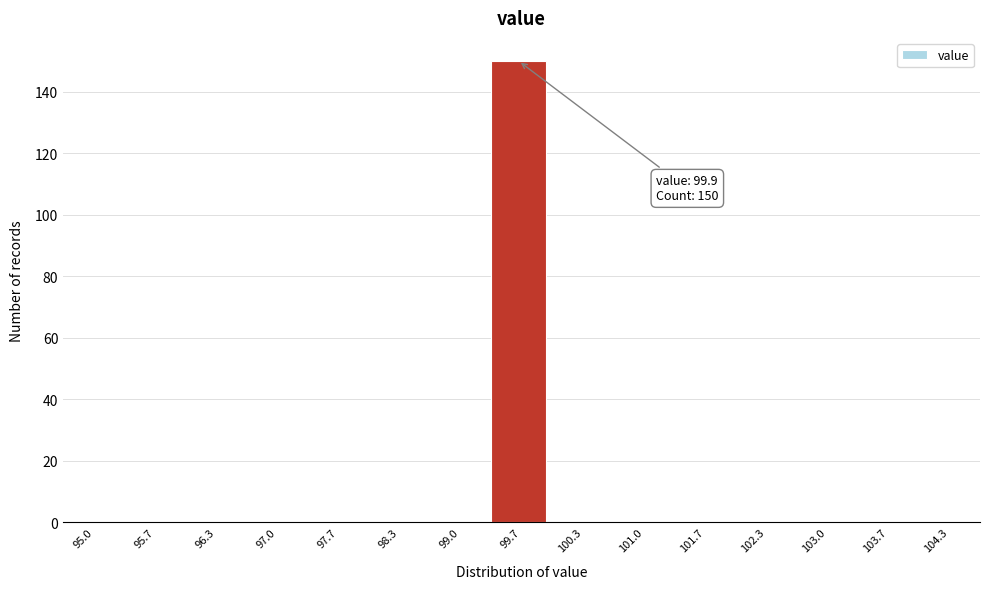

Reading left to right, what are all the values shown in this chart?

95.0=0	95.7=0	96.3=0	97.0=0	97.7=0	98.3=0	99.0=0	99.7=150	100.3=0	101.0=0	101.7=0	102.3=0	103.0=0	103.7=0	104.3=0